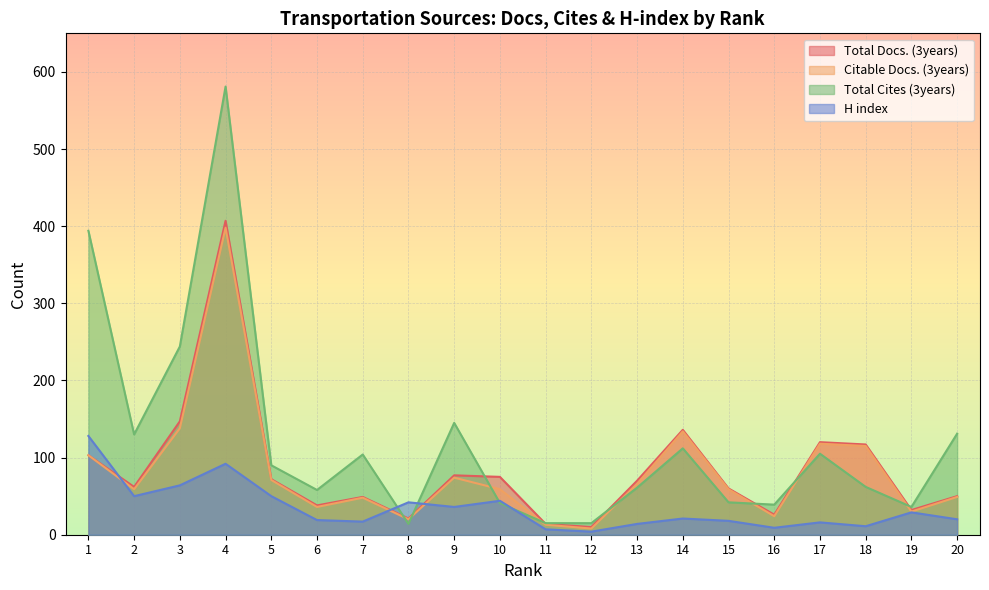

What is the total value across all series at 15?

179